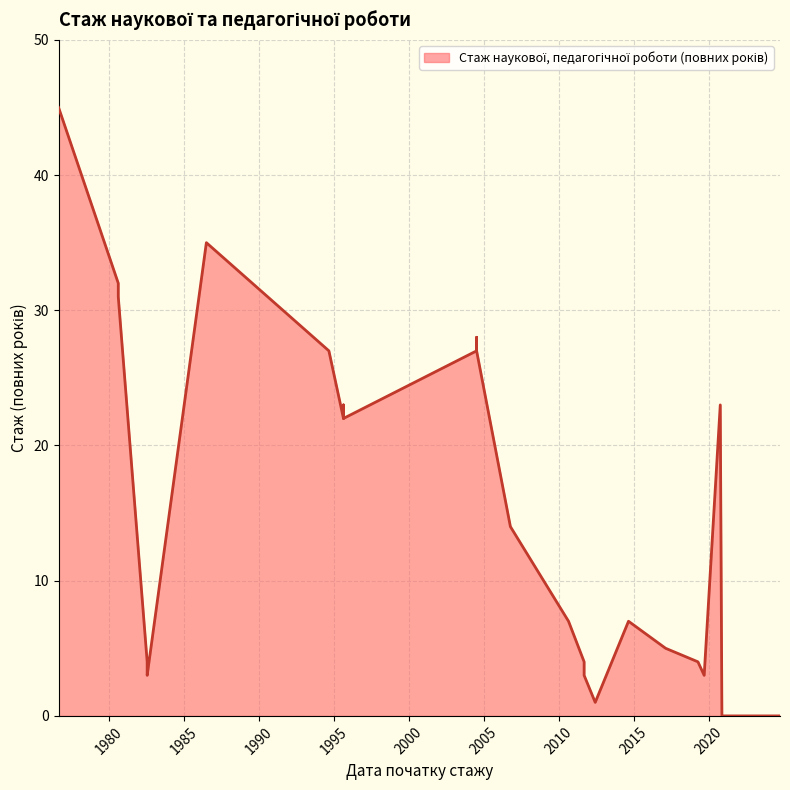

The chart shows a value of 23 at 2020-10-07. True or false?

True